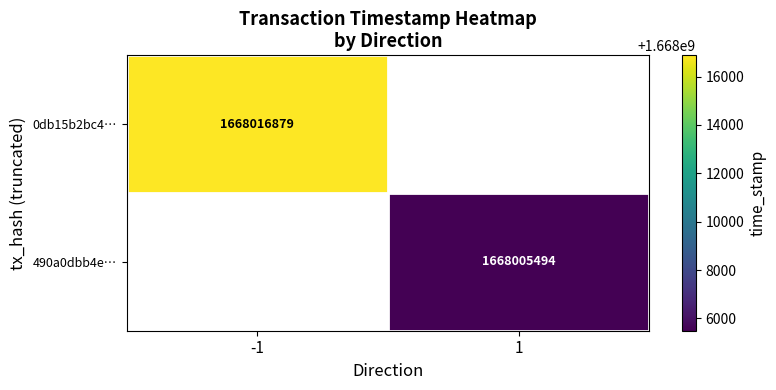

The value of 490a0dbb4e… at 1 is 2866520704. True or false?

False